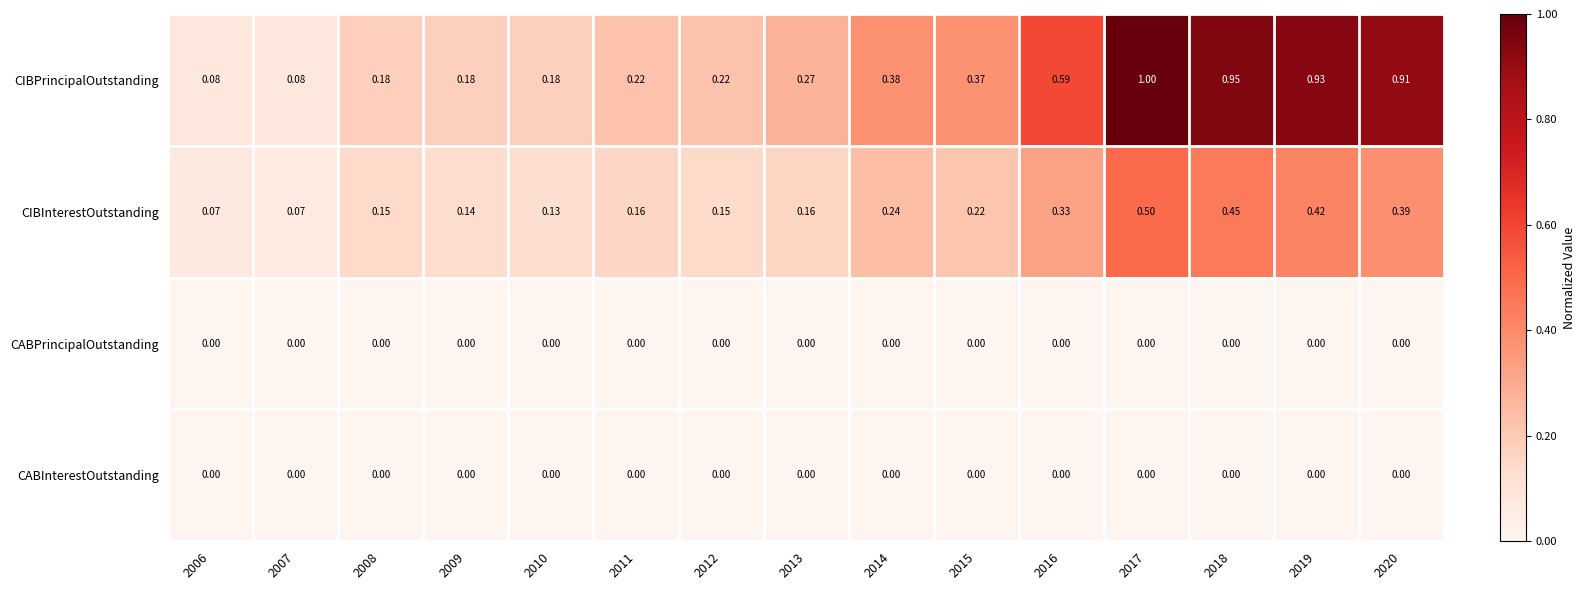

At how many categories does at least one series exceed 0?

15